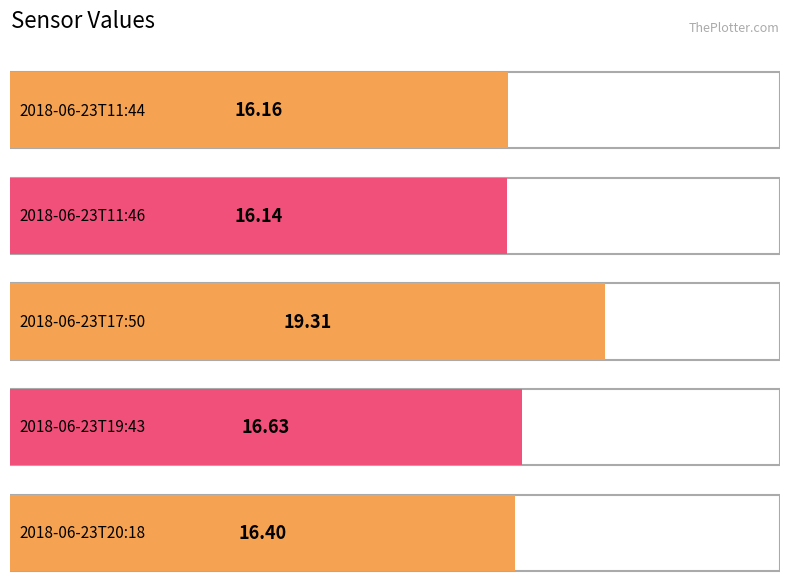

Reading left to right, transcribe all the data shown in this chart.

2018-06-23T11:44=16.2	2018-06-23T11:46=16.1	2018-06-23T17:50=19.3	2018-06-23T19:43=16.6	2018-06-23T20:18=16.4